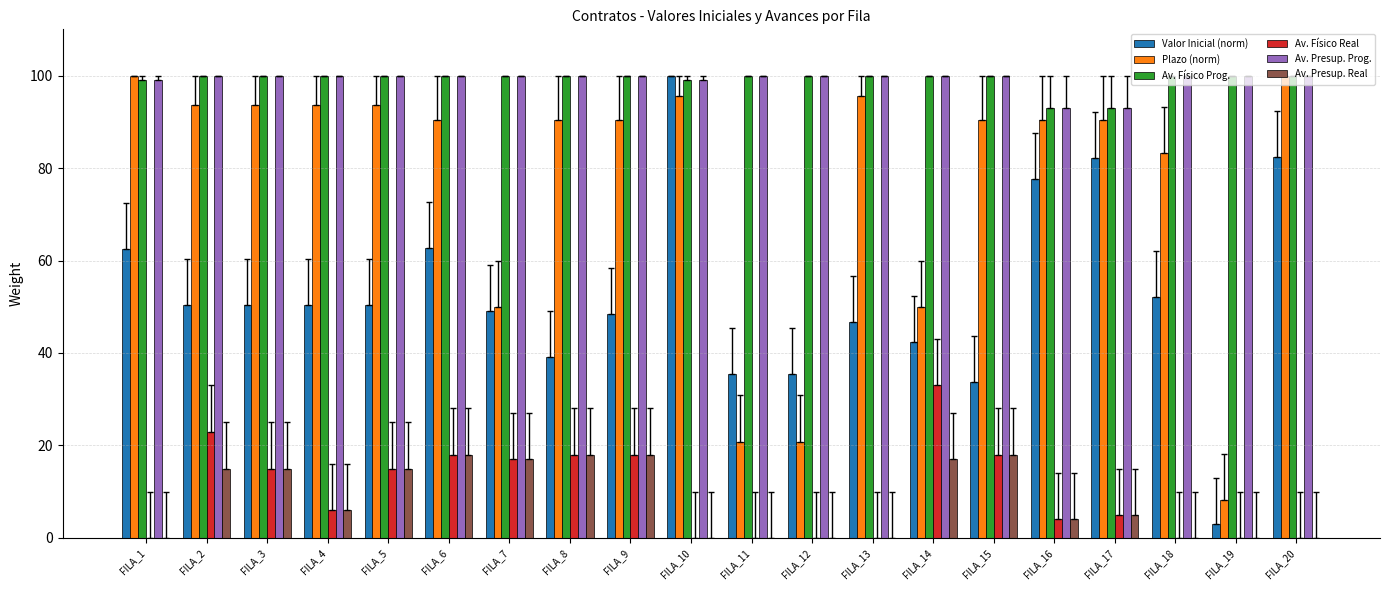

What is the average value of the Plazo (norm) series?

77.1